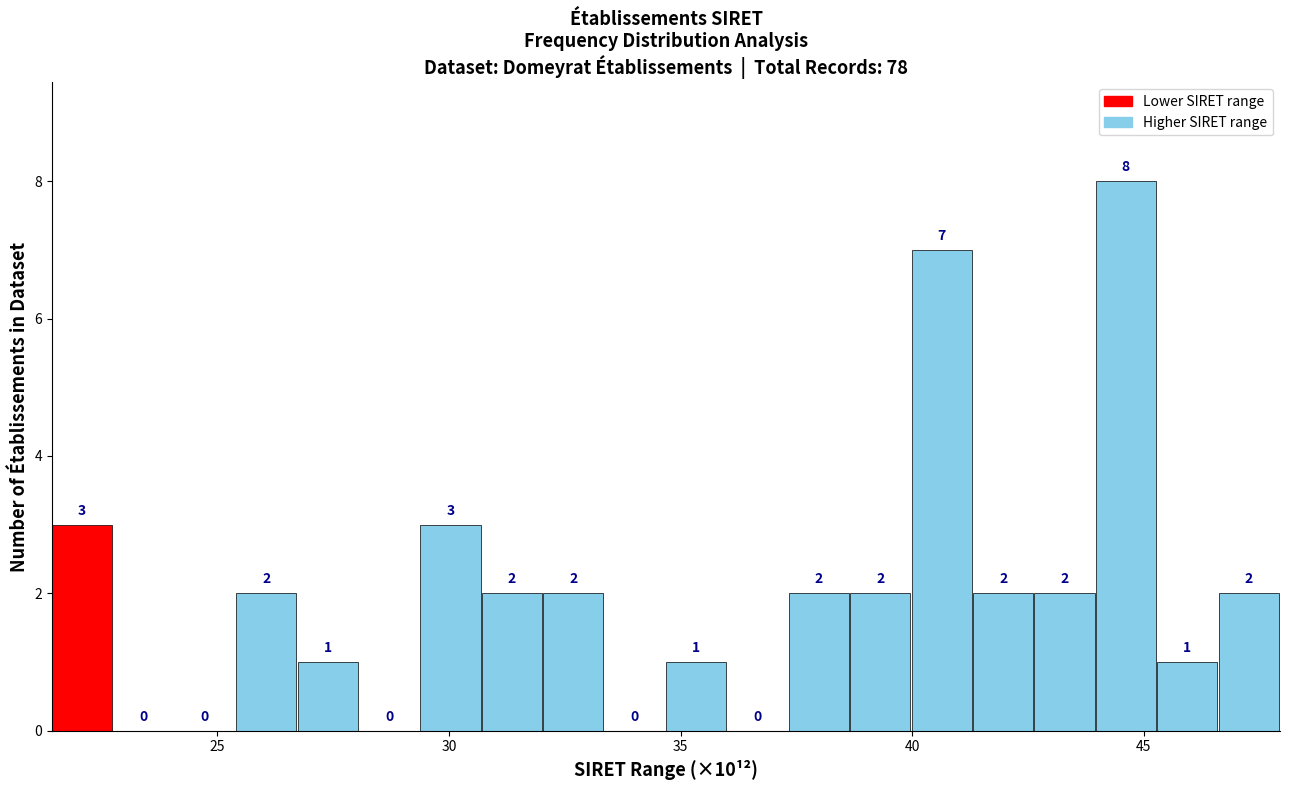

Around what value on the x-axis is the tallest bar? Give the approximate position of its centre, as read against the axis.

44.5